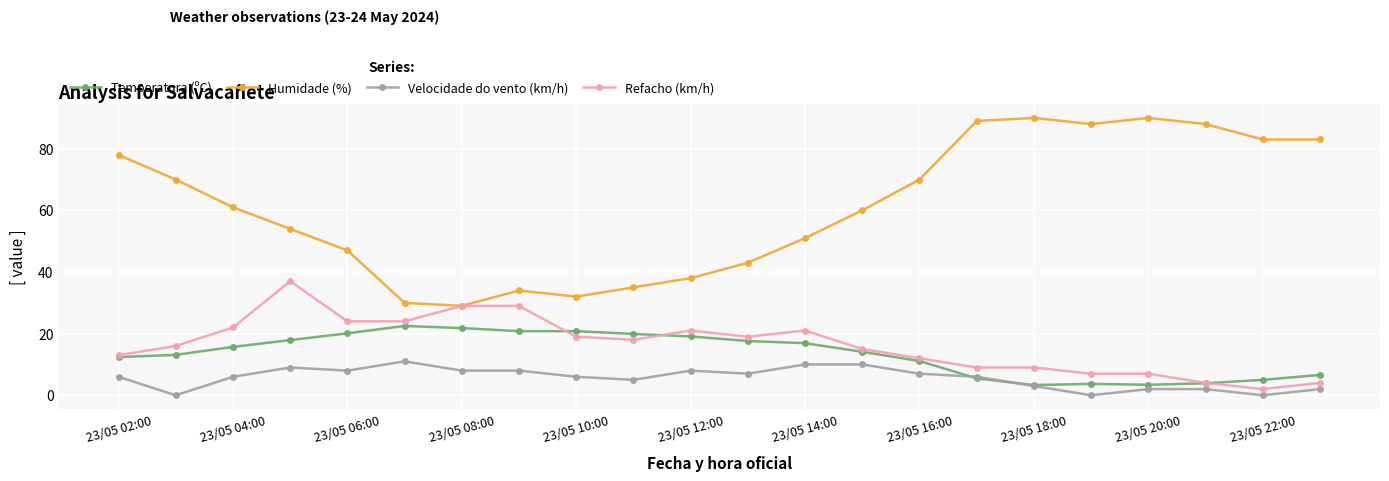

True or false: Refacho (km/h) and Velocidade do vento (km/h) intersect in this chart.

False